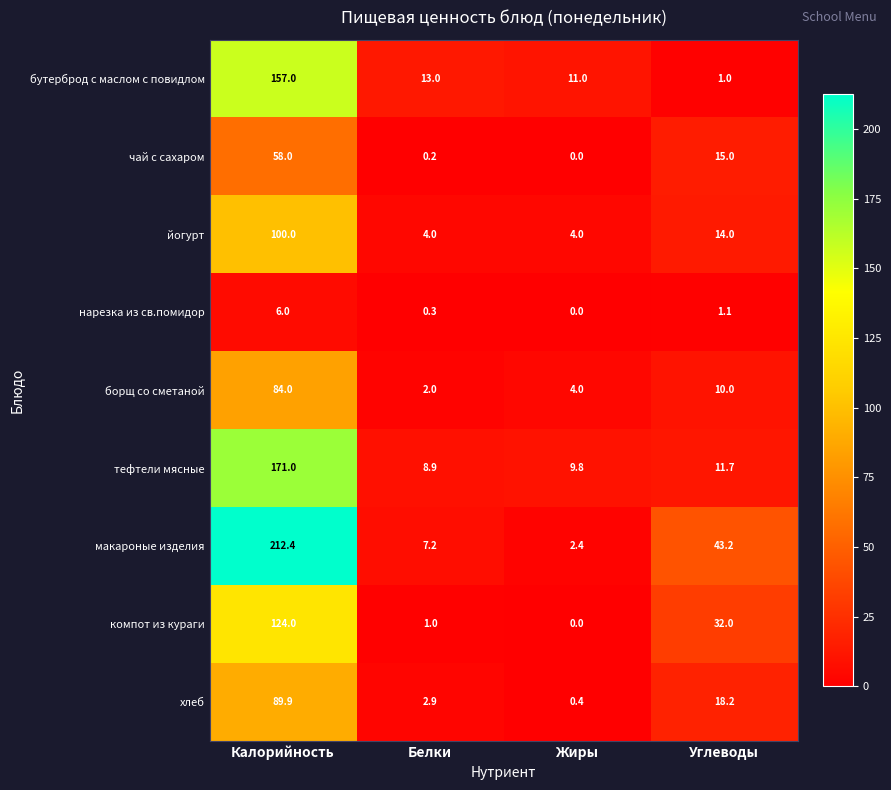

Which series has the largest total across all categories?

макароные изделия